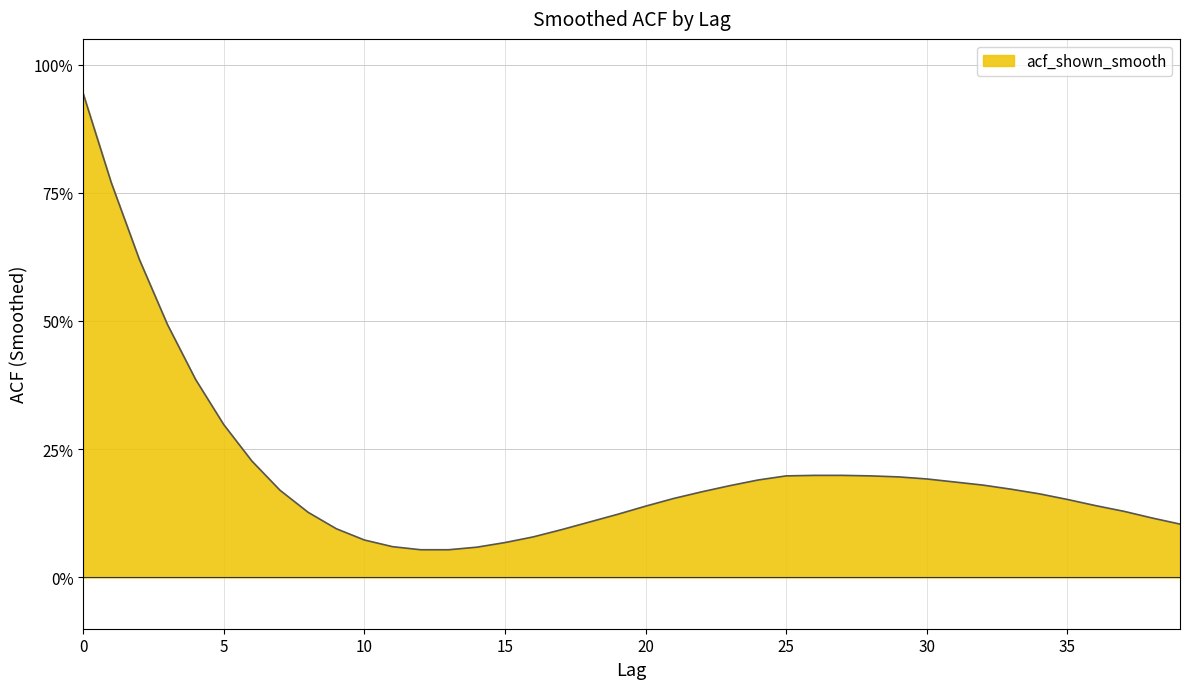

Reading right to left, extract all data points from this chart.

39=0.1	38=0.1	37=0.1	36=0.1	35=0.2	34=0.2	33=0.2	32=0.2	31=0.2	30=0.2	29=0.2	28=0.2	27=0.2	26=0.2	25=0.2	24=0.2	23=0.2	22=0.2	21=0.2	20=0.1	19=0.1	18=0.1	17=0.1	16=0.1	15=0.1	14=0.1	13=0.1	12=0.1	11=0.1	10=0.1	9=0.1	8=0.1	7=0.2	6=0.2	5=0.3	4=0.4	3=0.5	2=0.6	1=0.8	0=0.9